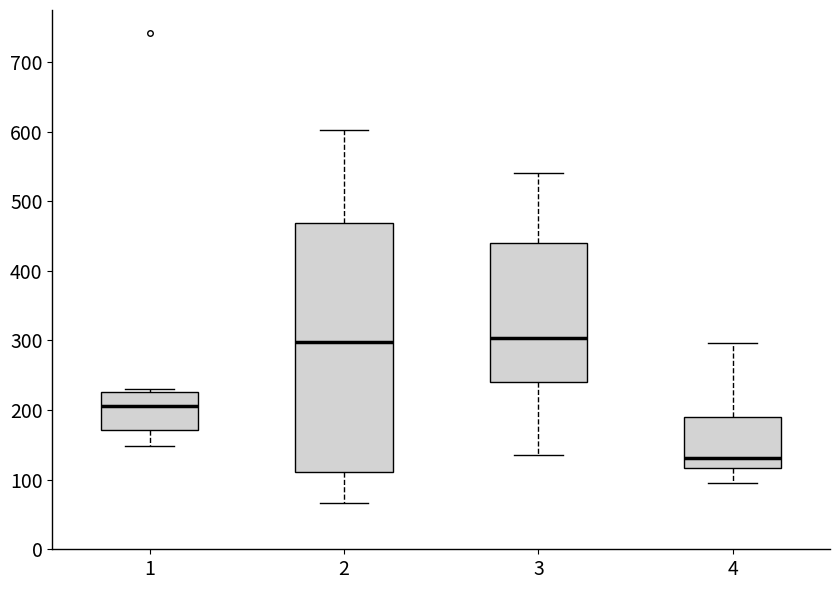

Which box's median line is the lowest?

4